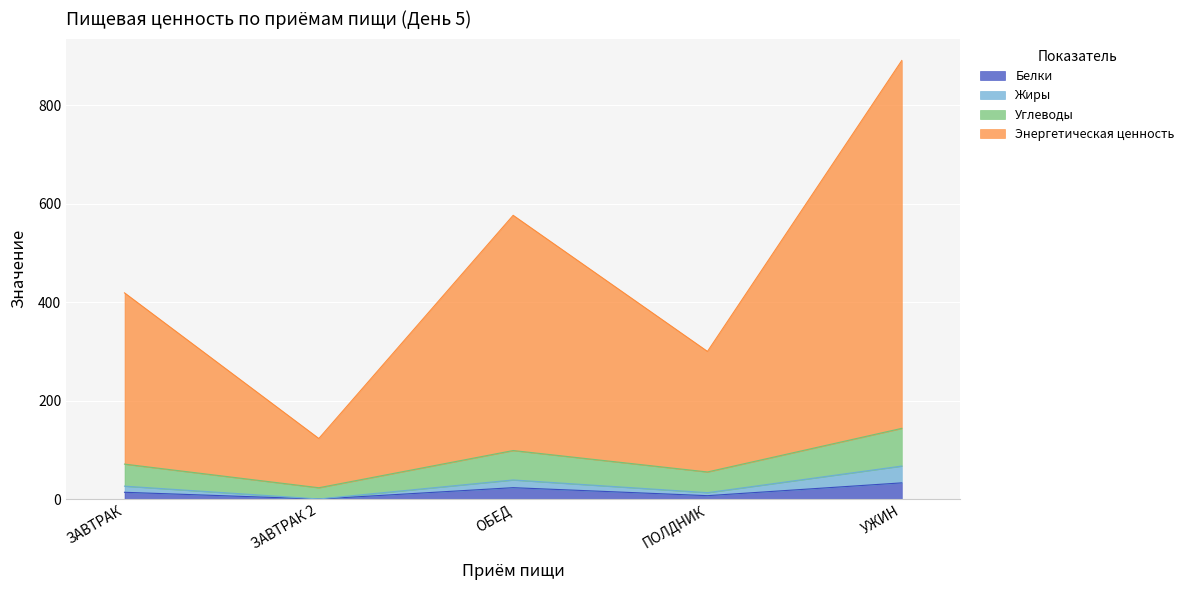

At which category is the sum across all series the highest?

УЖИН